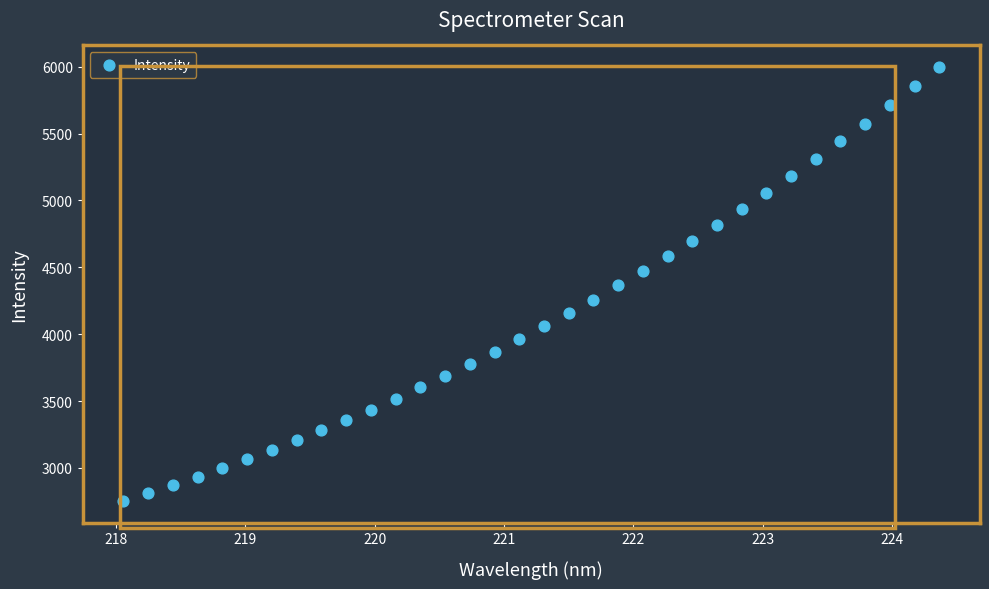

What is the range of Y values (max minus min)?

3243.4